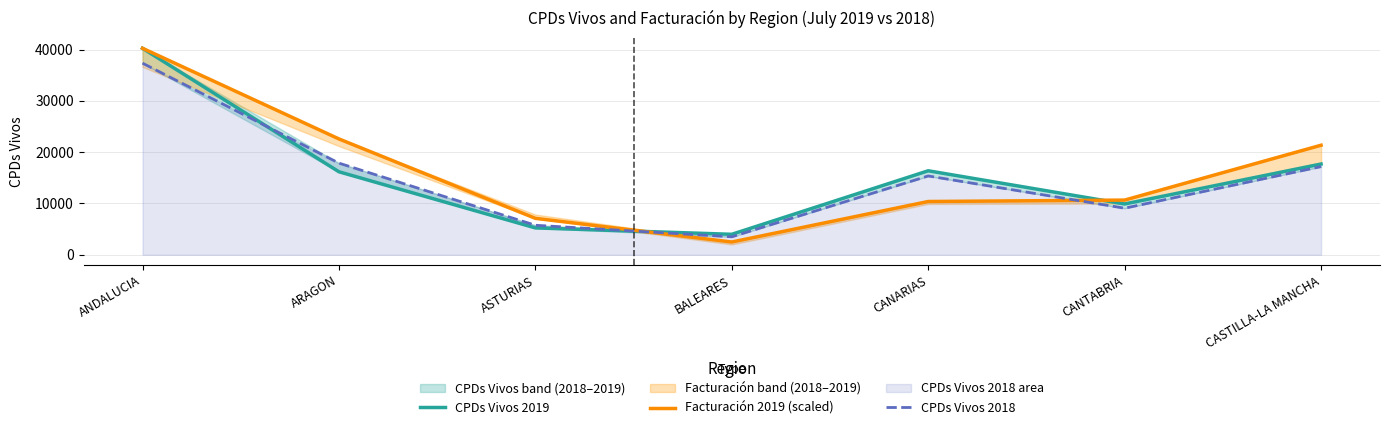

What is the minimum value for CPDs Vivos 2018?

3500.0